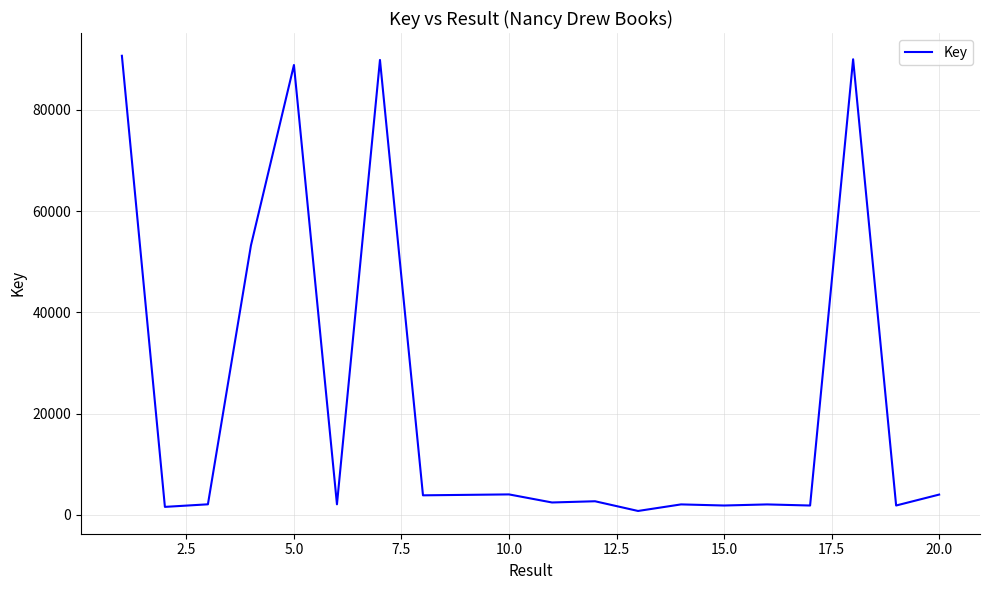

What is the greatest value displayed?

90670